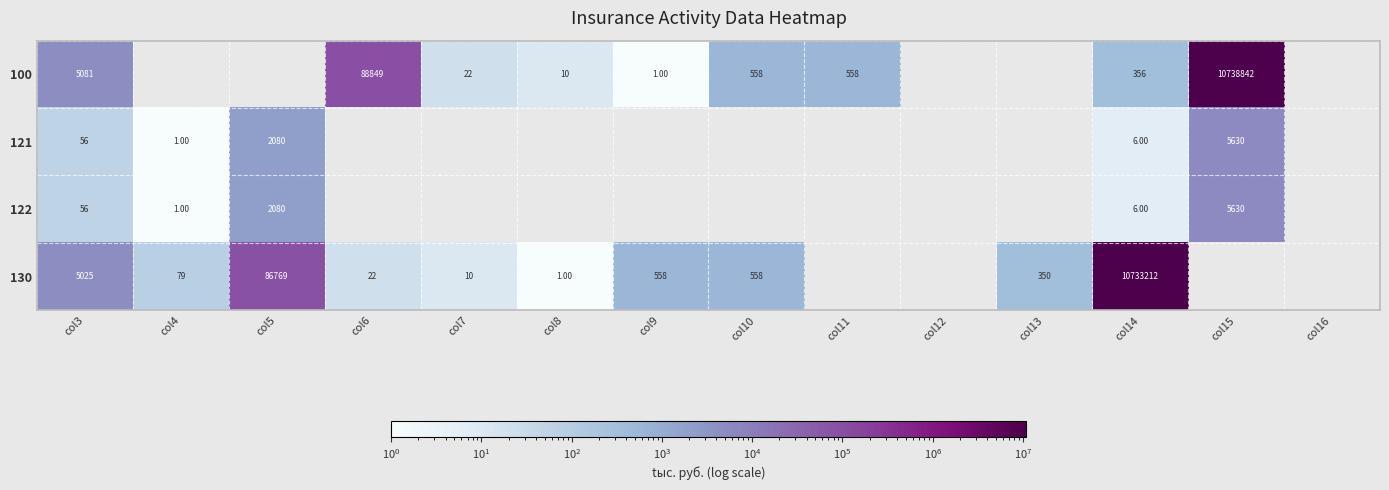

What is the lowest value of the 121 series?

1.0